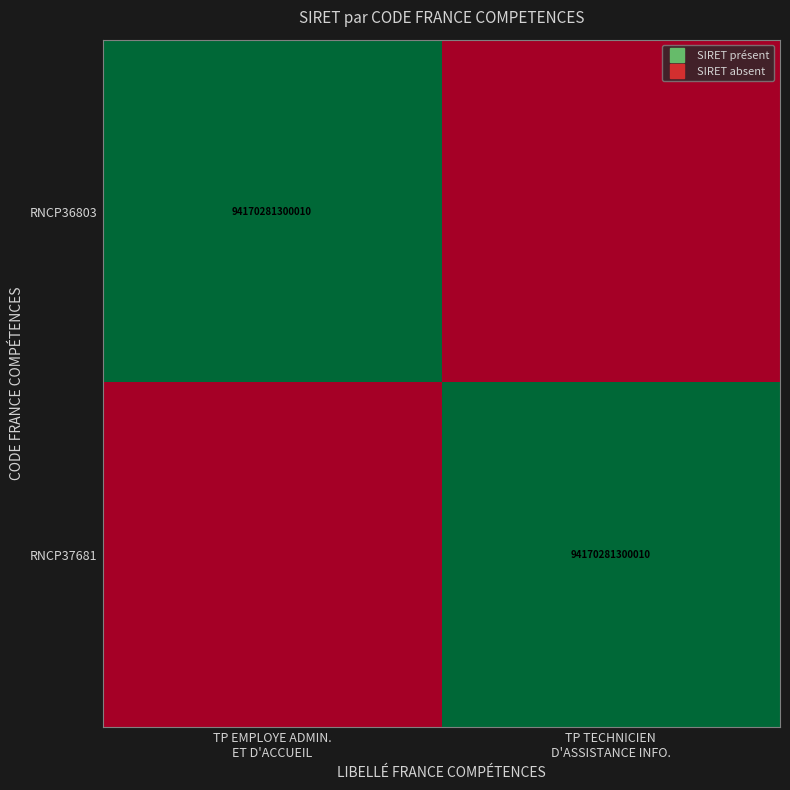

True or false: RNCP37681 has a value of 0 at TP EMPLOYE ADMIN. ET D'ACCUEIL.

True